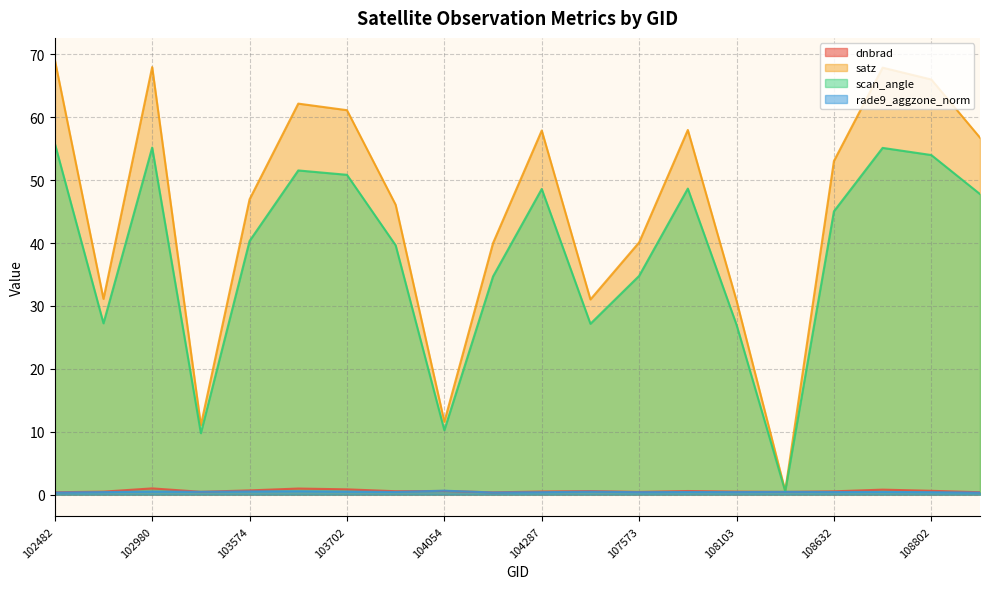

Where do dnbrad and rade9_aggzone_norm first cross each other?

103818 and 104054